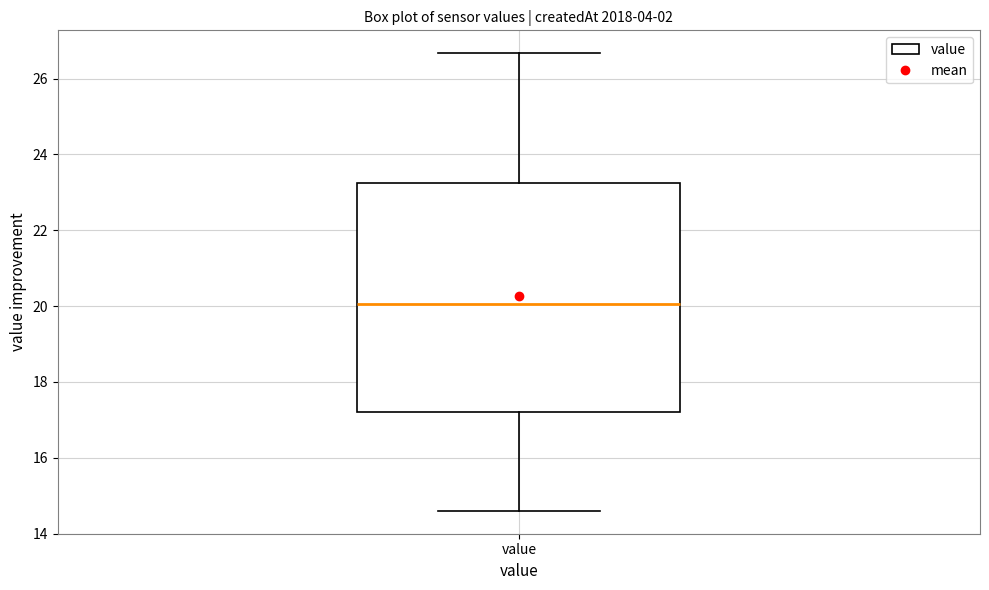

Transcribe this box plot: give where the median line is, the range the box spans, and where the two whiskers end, as read against the y-axis. The values are not printed on the chart, so give them approximately, as read against the axis.

median 20.0, box 17.2 to 23.2, whiskers 14.6 to 26.6